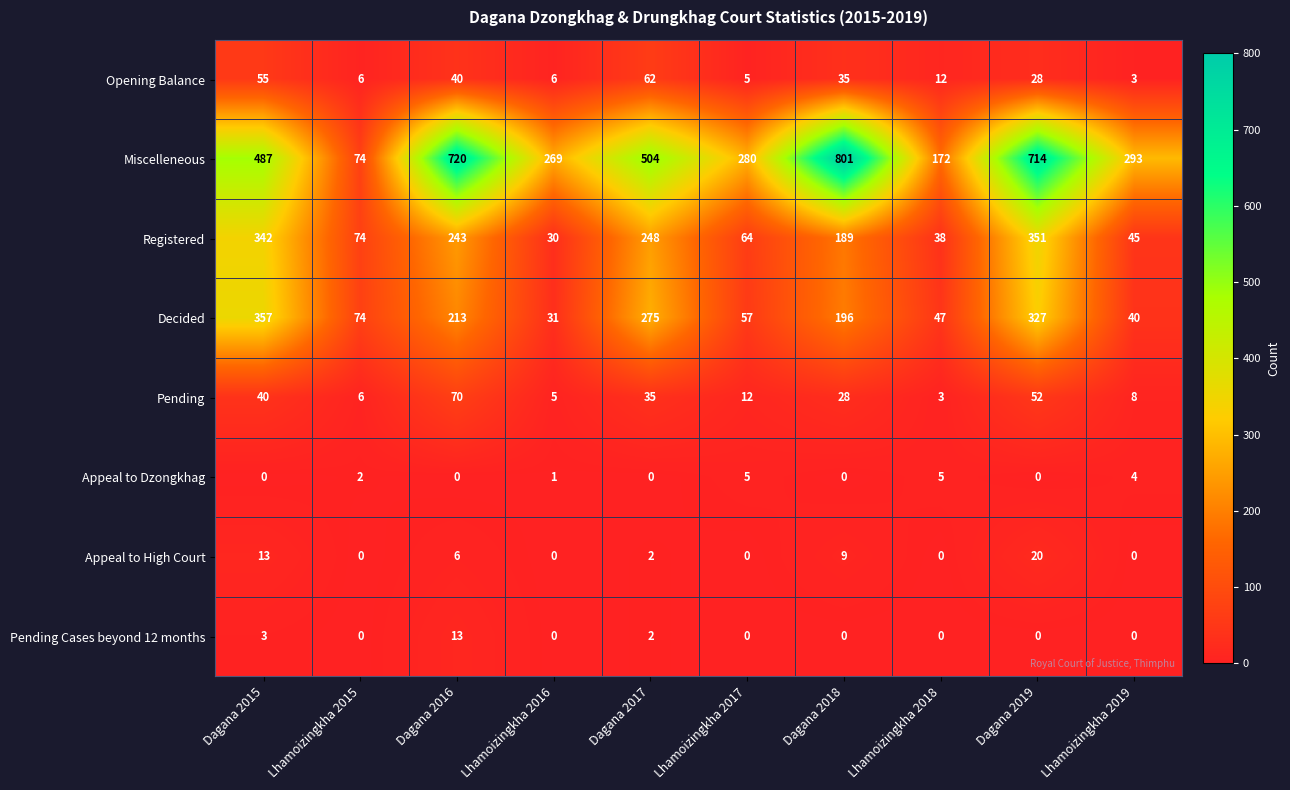

What is the total value across all series at Dagana 2019?

1492